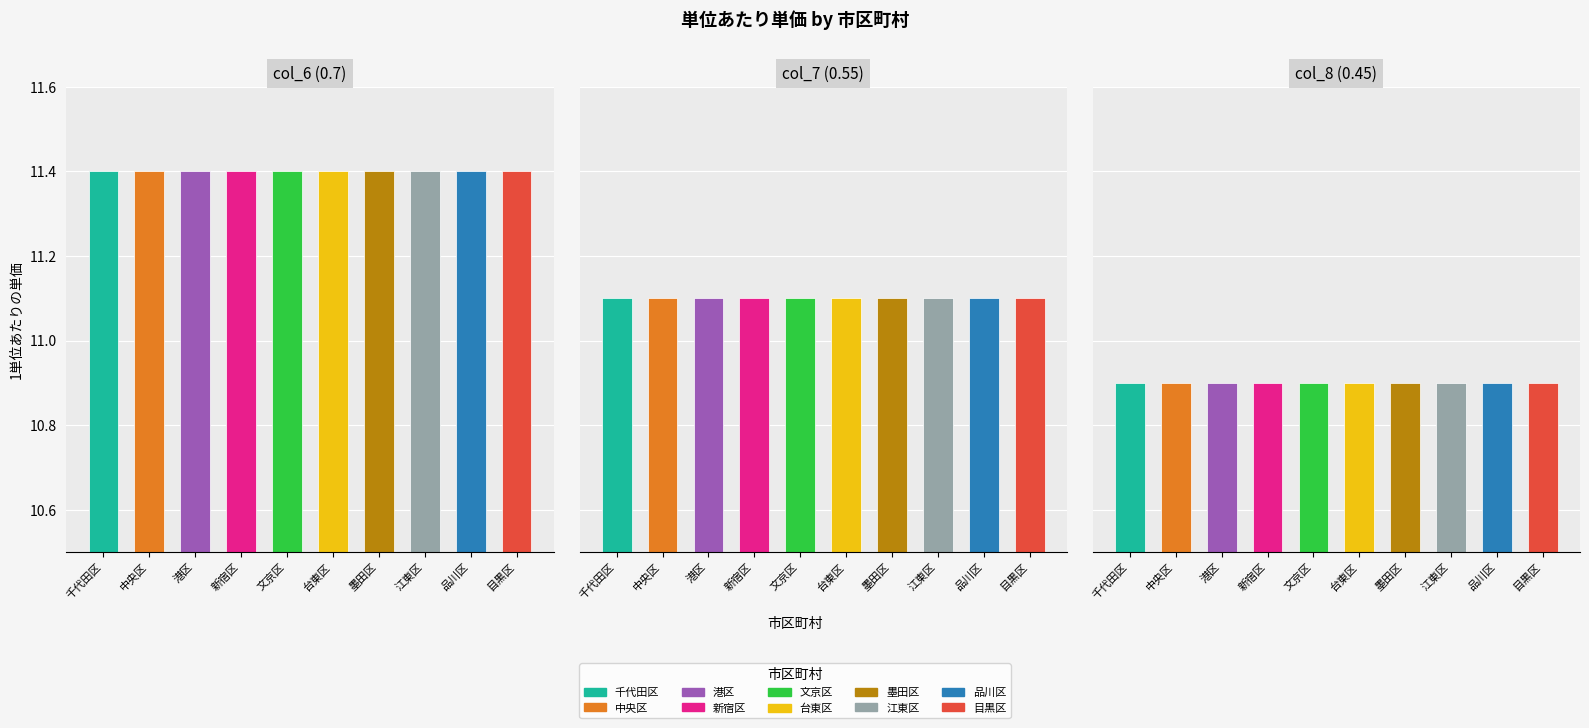

What is the minimum value for col_8 (0.45)?

10.9